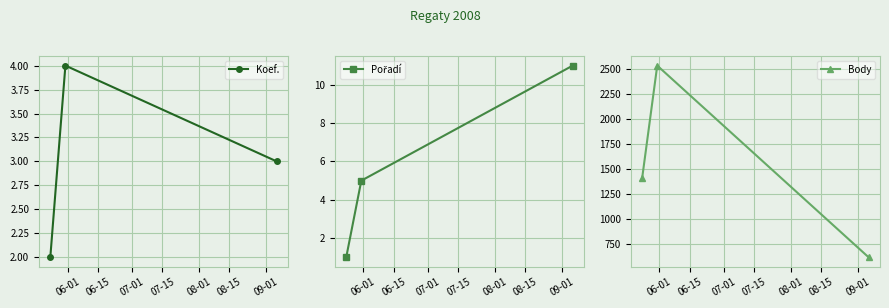

Does the chart have visible grid lines?

Yes